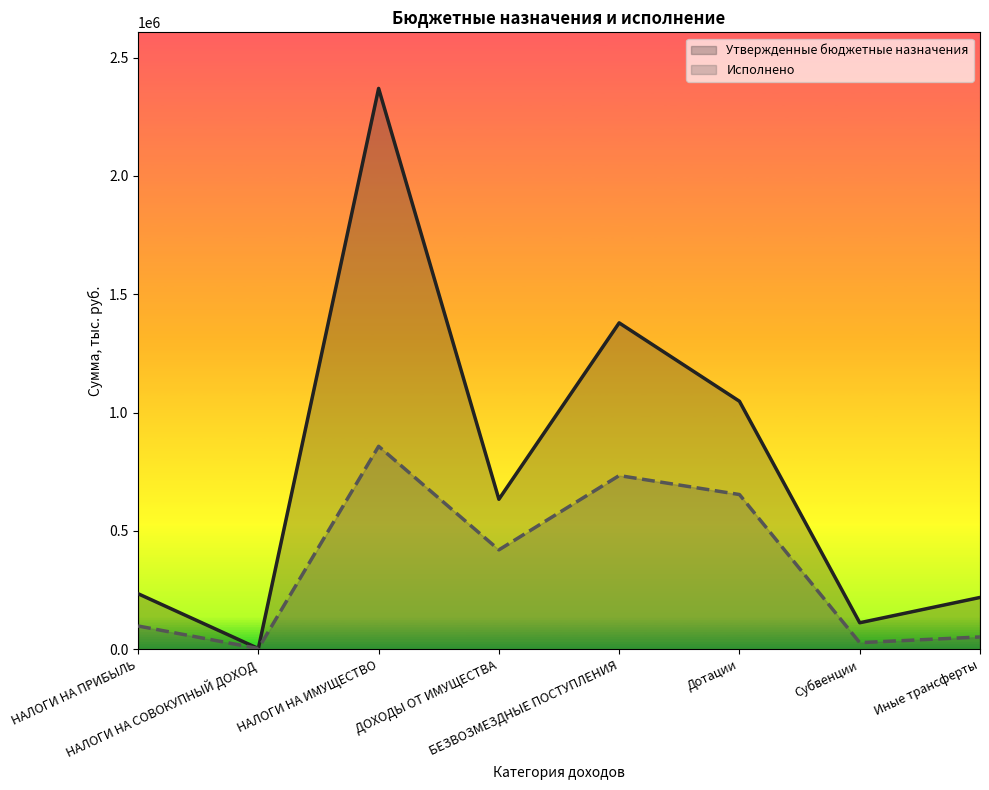

True or false: Утвержденные бюджетные назначения (линия) and Исполнено (линия) cross at least once.

False